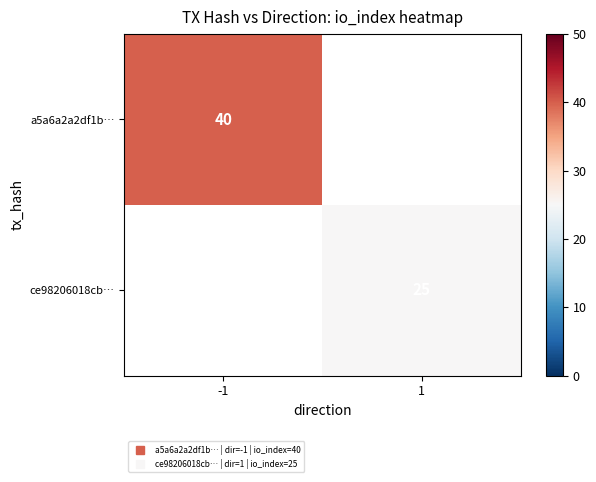

At how many categories does at least one series exceed 37?

1